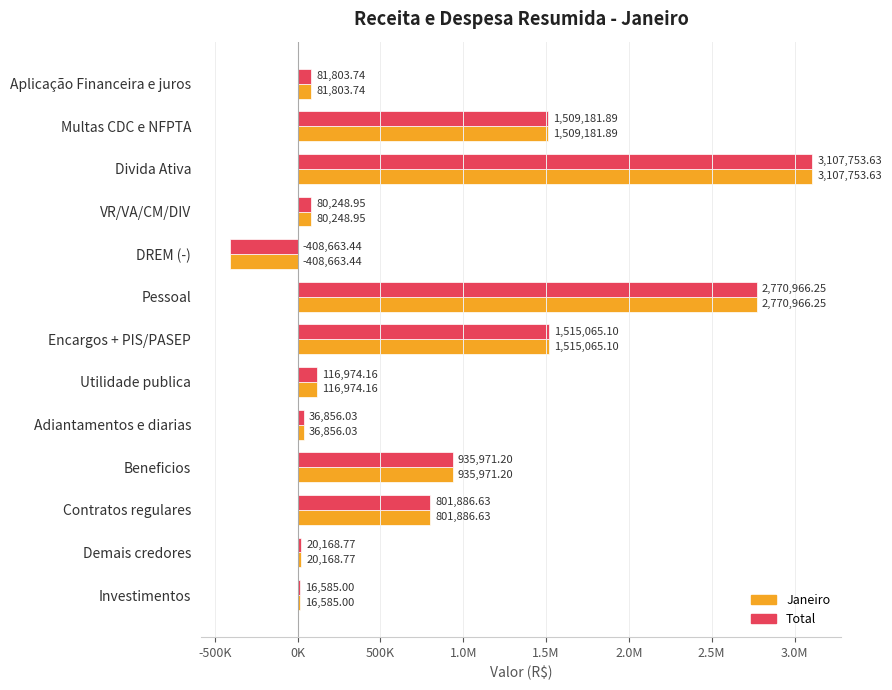

List the series in order of their peak value, highest first.

Janeiro, Total